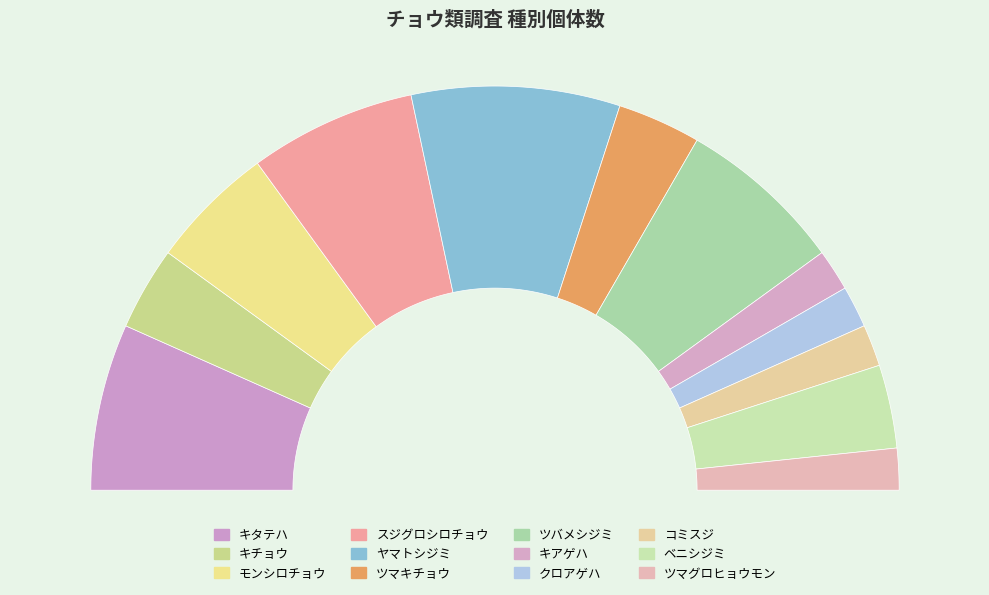

True or false: ツマキチョウ accounts for 21% of the total.

False